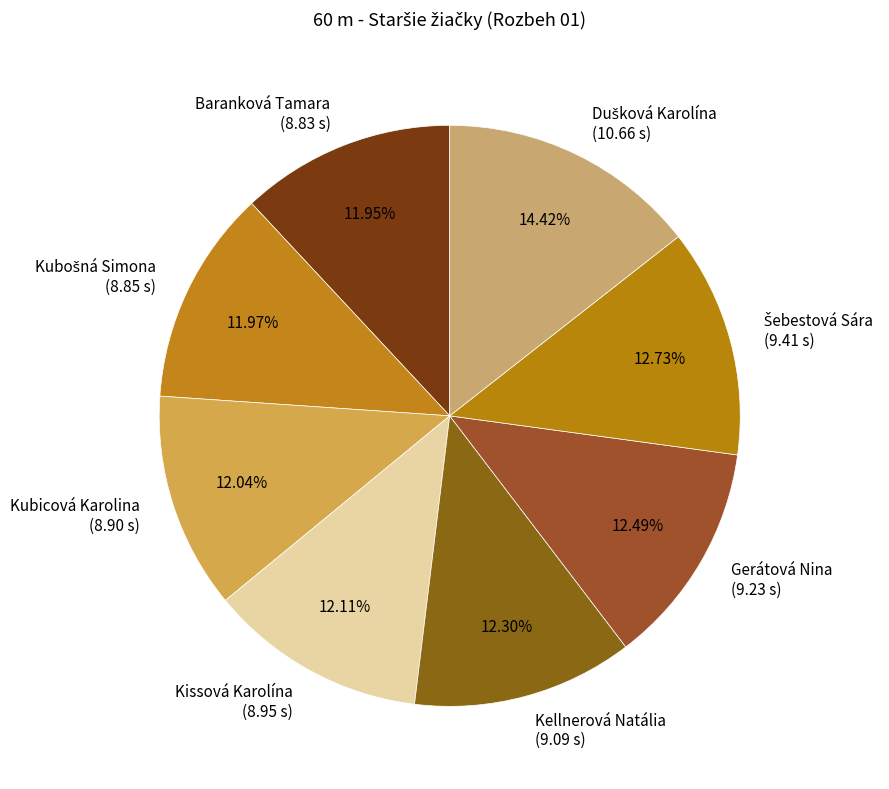

The Baranková Tamara slice represents 26% of the pie. True or false?

False